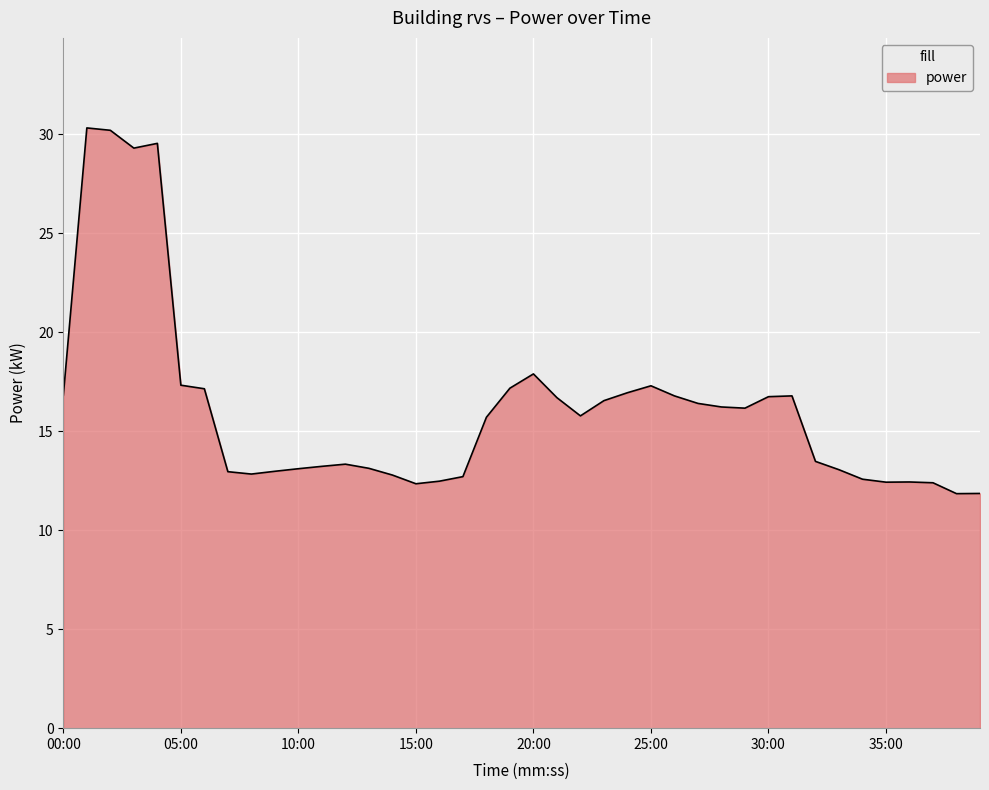

What is the difference between the maximum and minimum values?

18.5